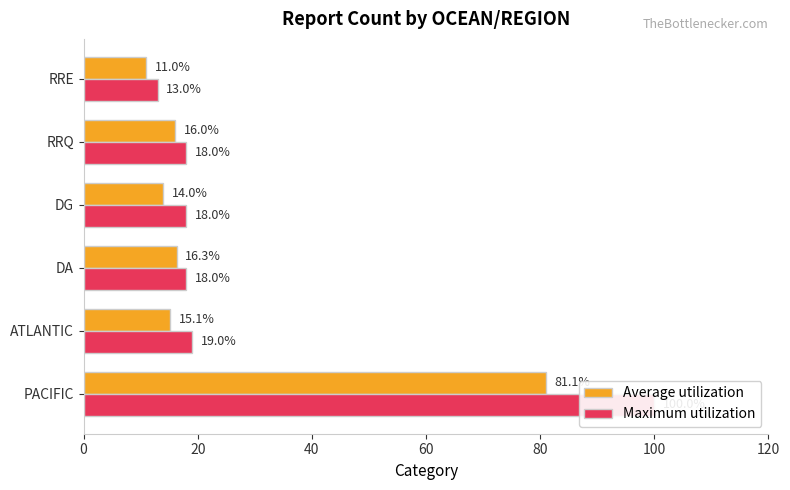

What is the sum of all Maximum utilization values?

186.0